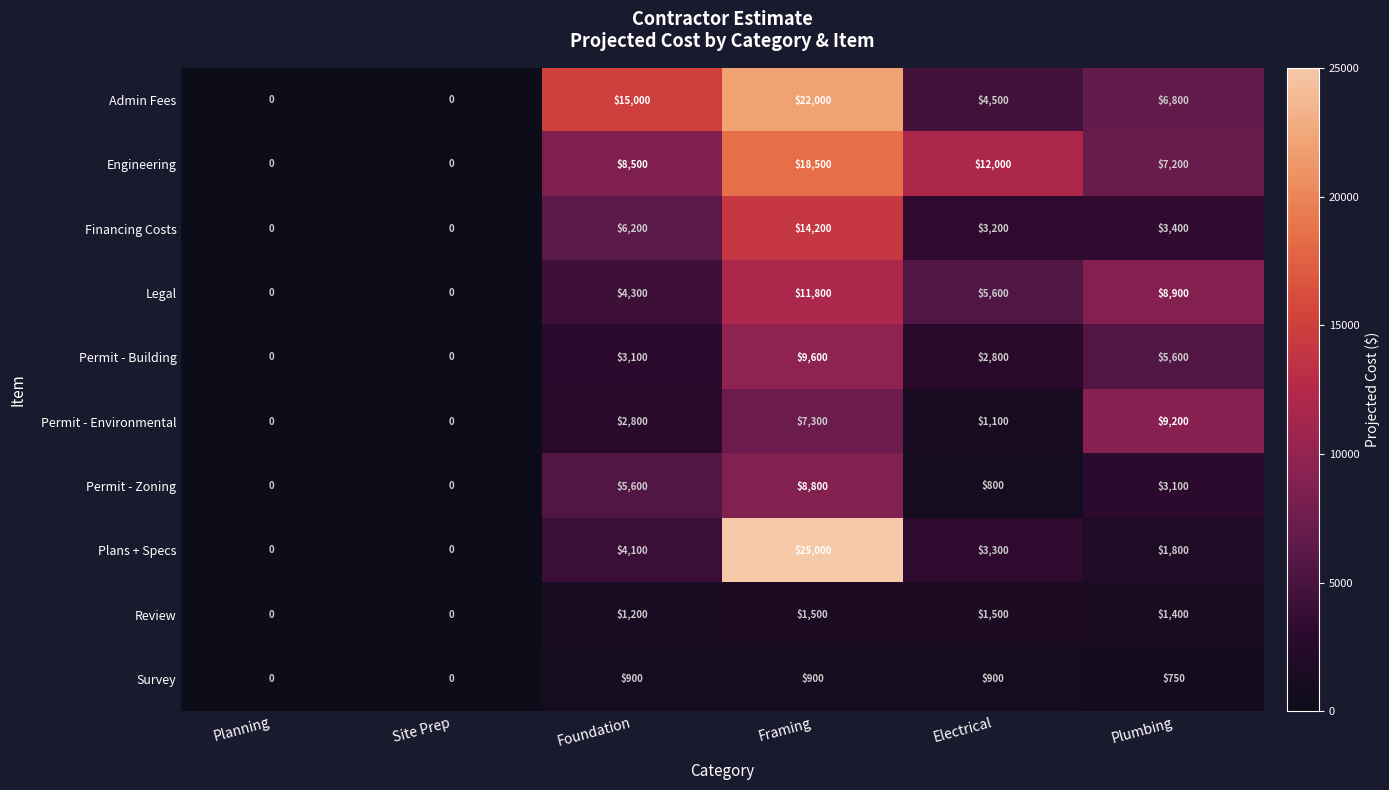

True or false: Admin Fees has a value of 25548 at Foundation.

False